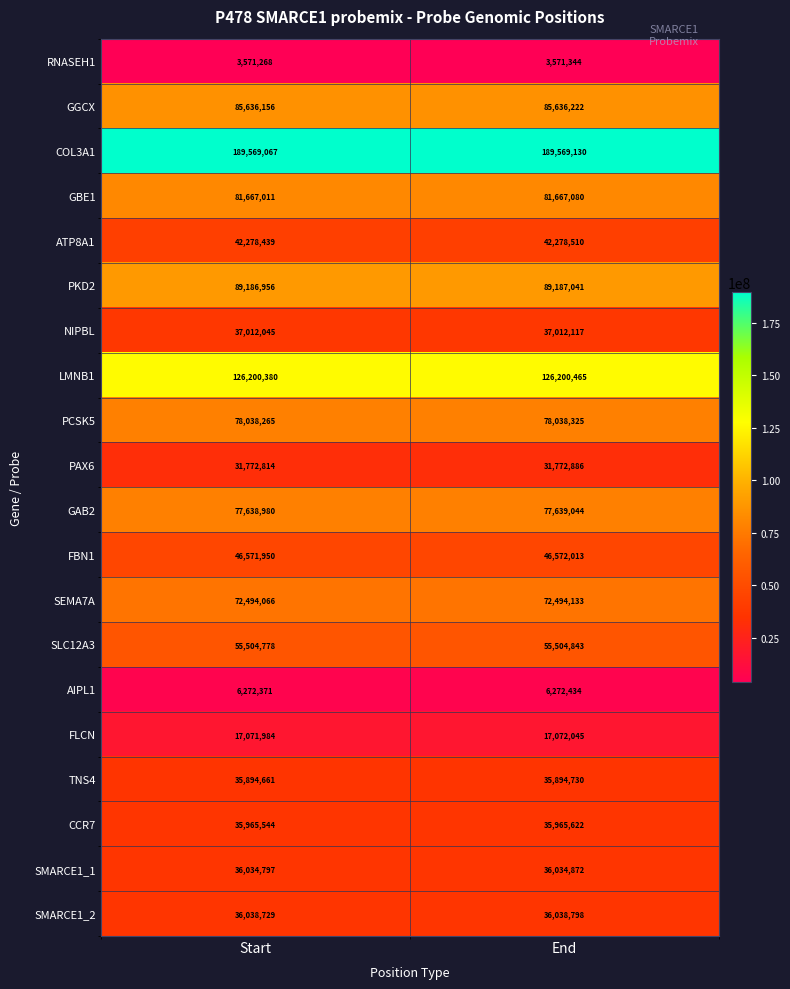

List the series in order of their peak value, lowest first.

RNASEH1, AIPL1, FLCN, PAX6, TNS4, CCR7, SMARCE1_1, SMARCE1_2, NIPBL, ATP8A1, FBN1, SLC12A3, SEMA7A, GAB2, PCSK5, GBE1, GGCX, PKD2, LMNB1, COL3A1